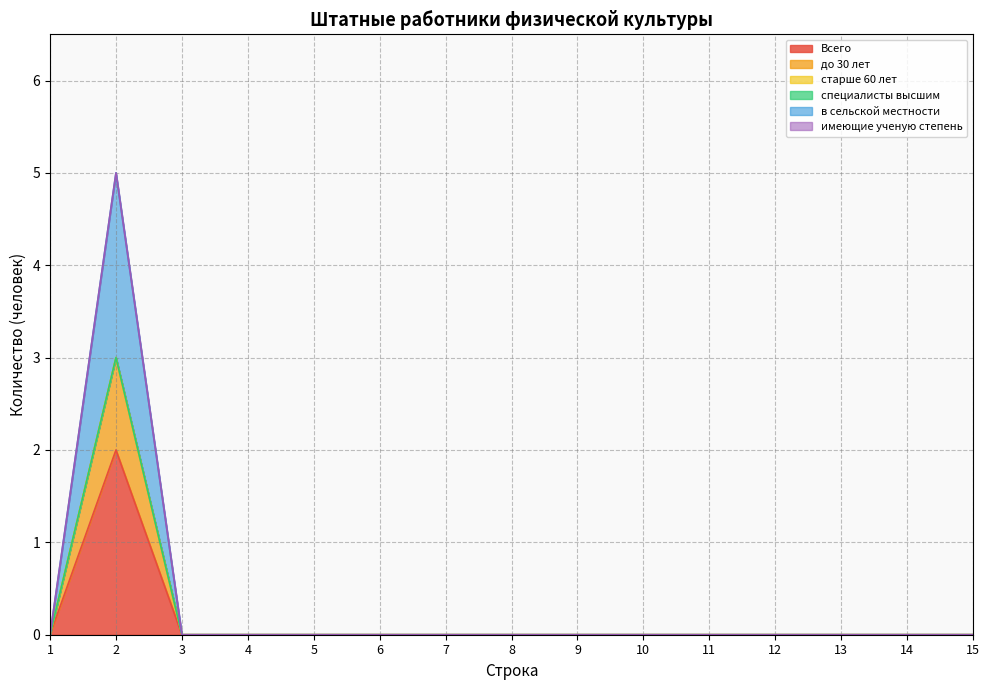

Does the chart display data point markers on the line(s)?

No